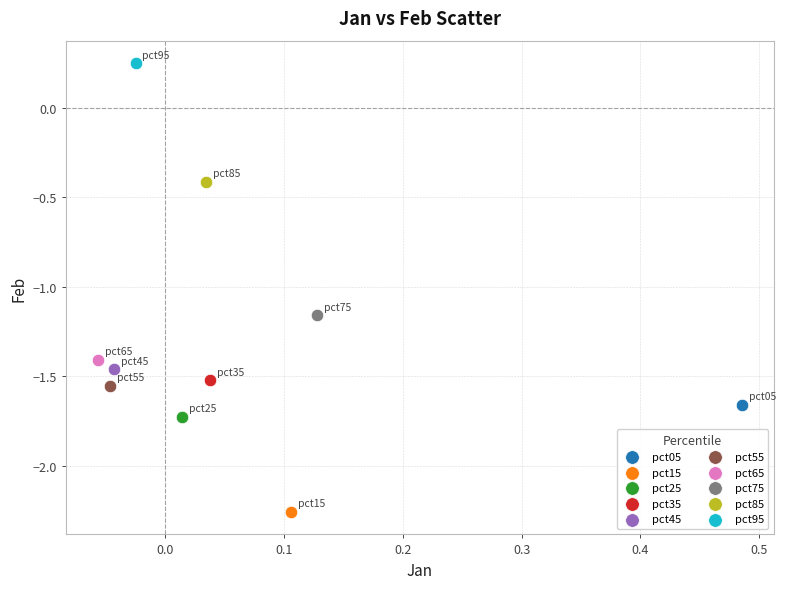

What are all the series names shown in the legend?

pct05, pct15, pct25, pct35, pct45, pct55, pct65, pct75, pct85, pct95